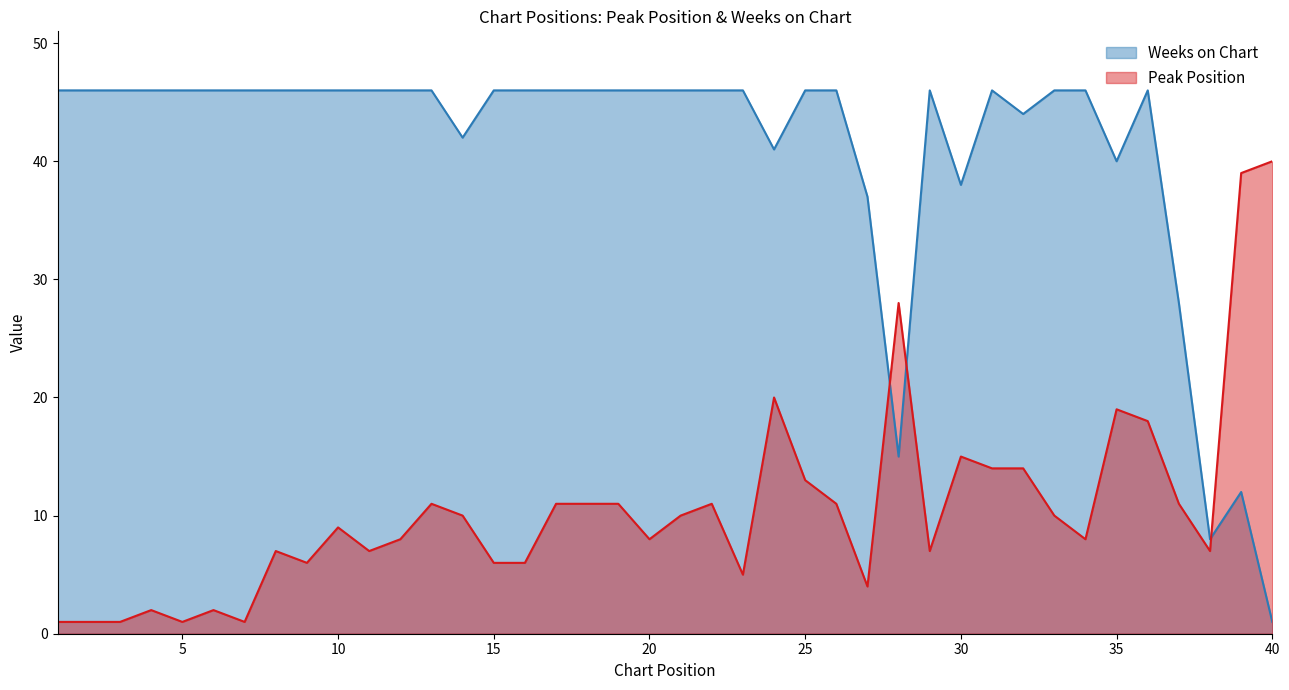

Where do Peak Position and Weeks on Chart first cross each other?

27 and 28